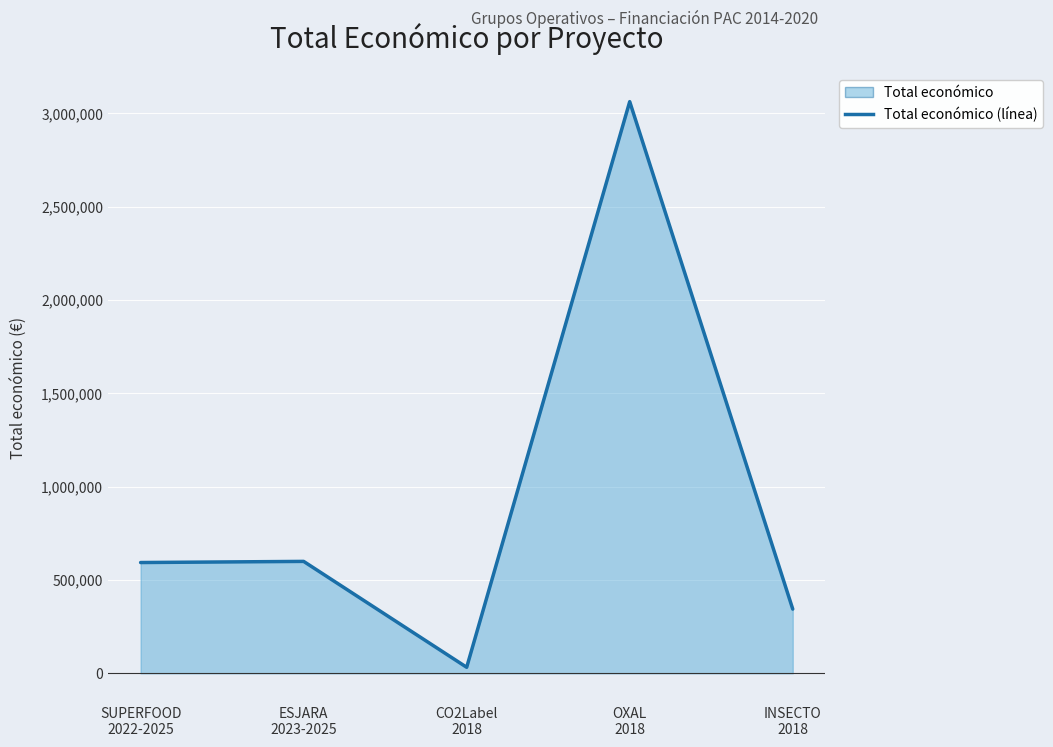

Does the chart display data point markers on the line(s)?

No